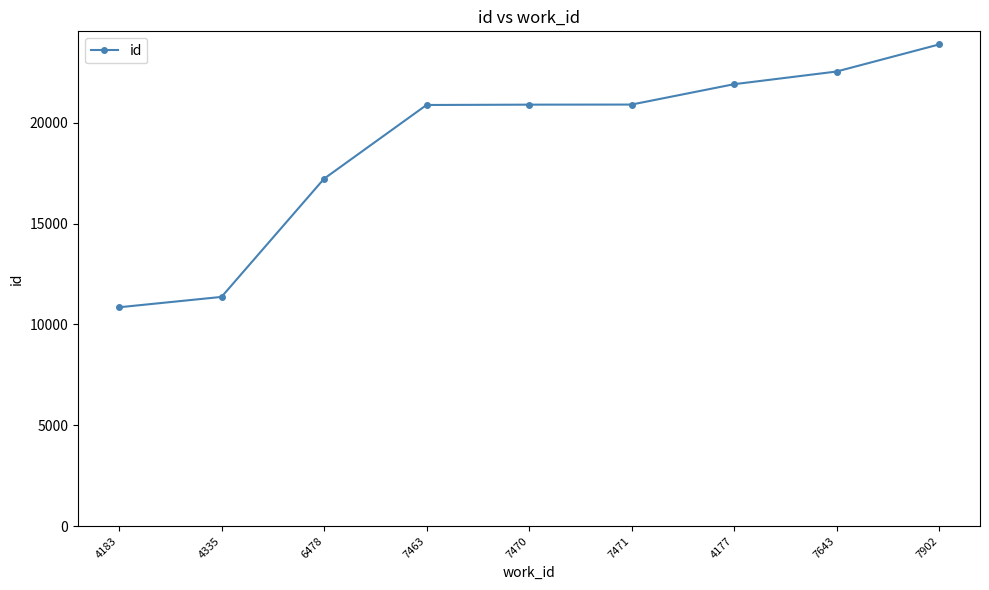

What is the difference between the second highest and second lowest values?

11175